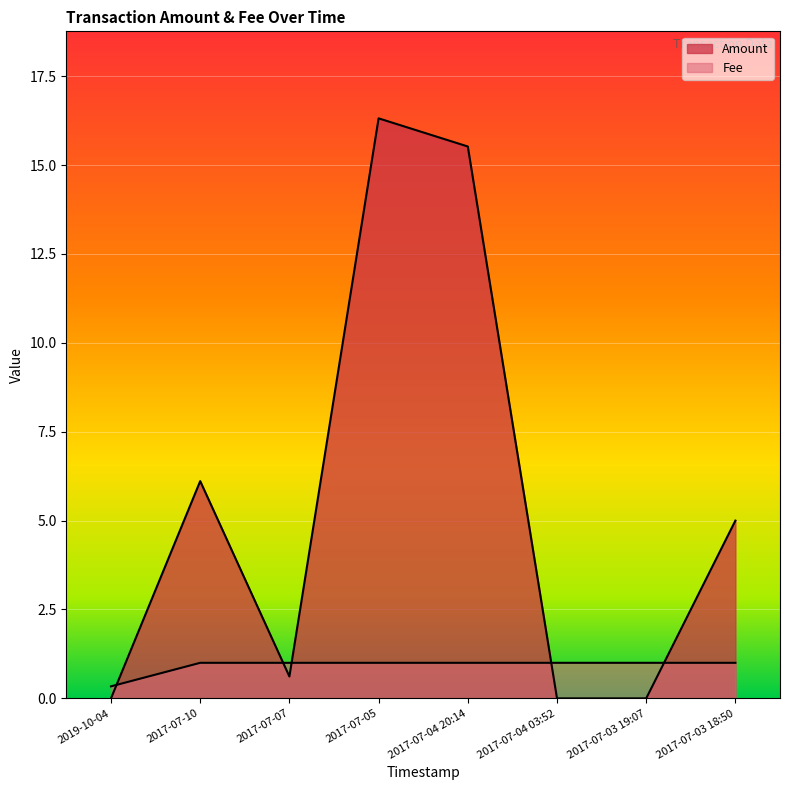

List the labels in order of Fee value, smallest first.

2019-10-04, 2017-07-10, 2017-07-07, 2017-07-05, 2017-07-04 20:14, 2017-07-04 03:52, 2017-07-03 19:07, 2017-07-03 18:50